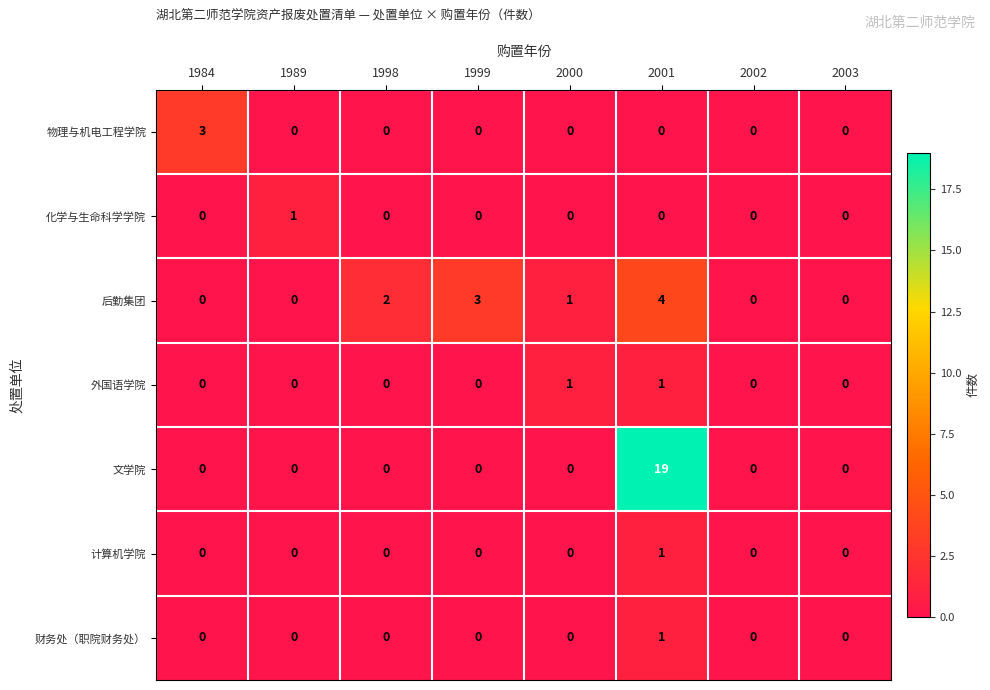

How many distinct data groups are displayed?

7